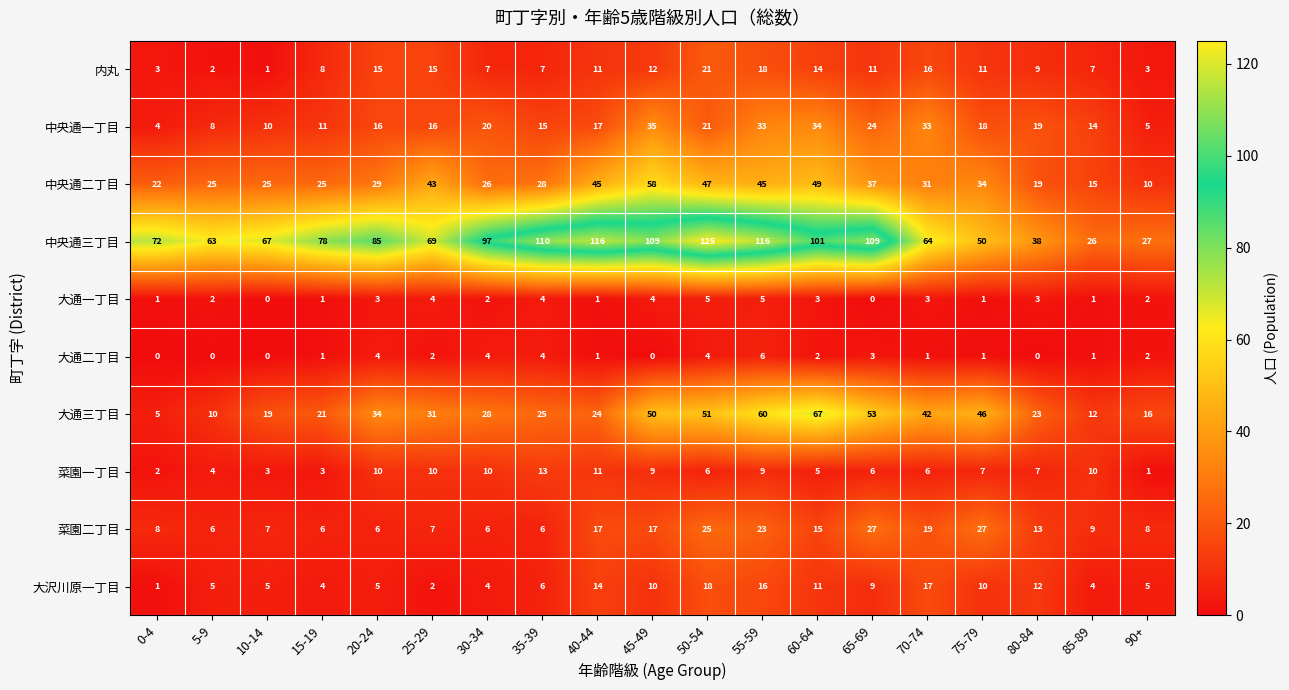

At how many categories does at least one series exceed 43?

16